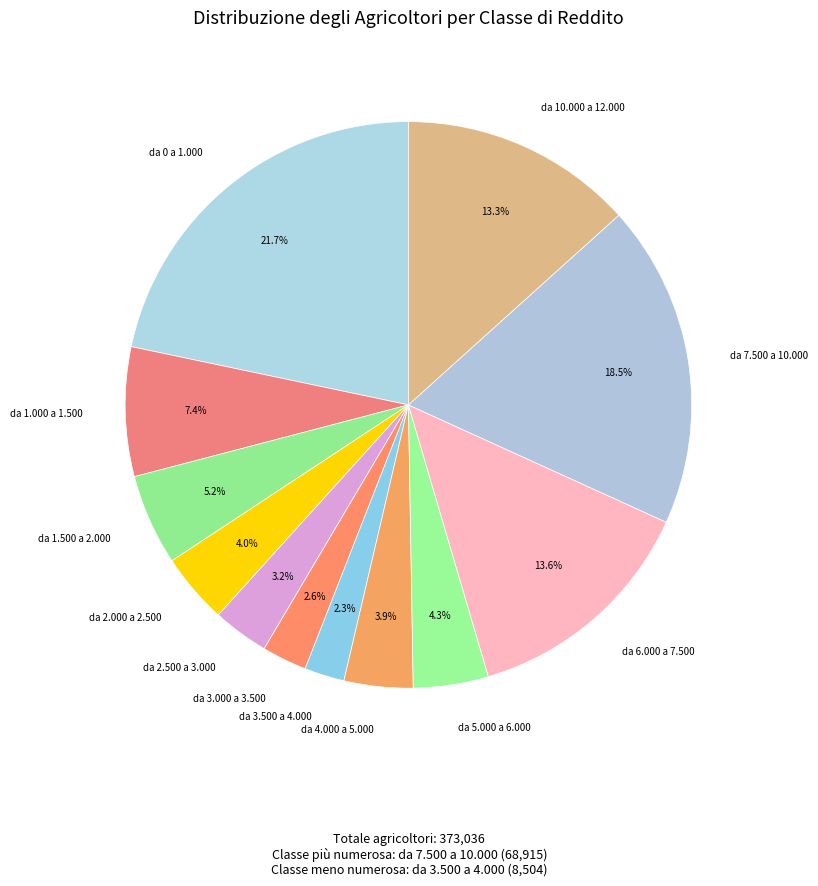

Does any single category account for the majority?

No